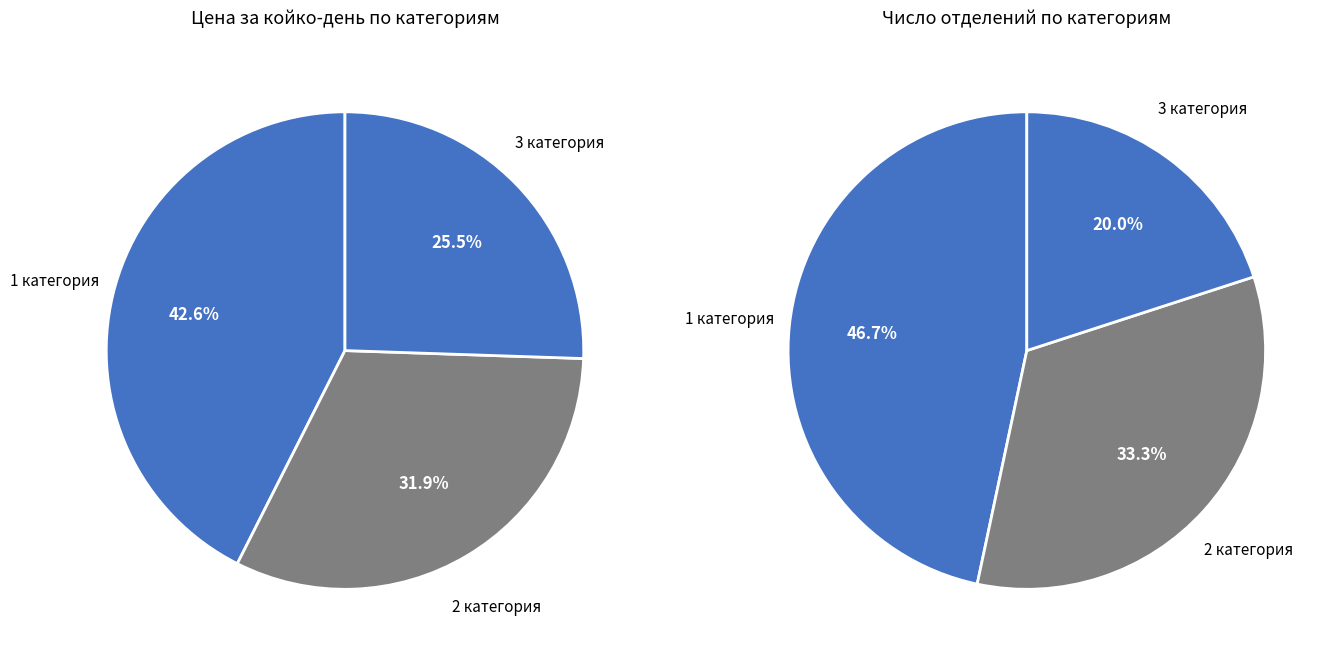

How many segments does this pie chart have?

3